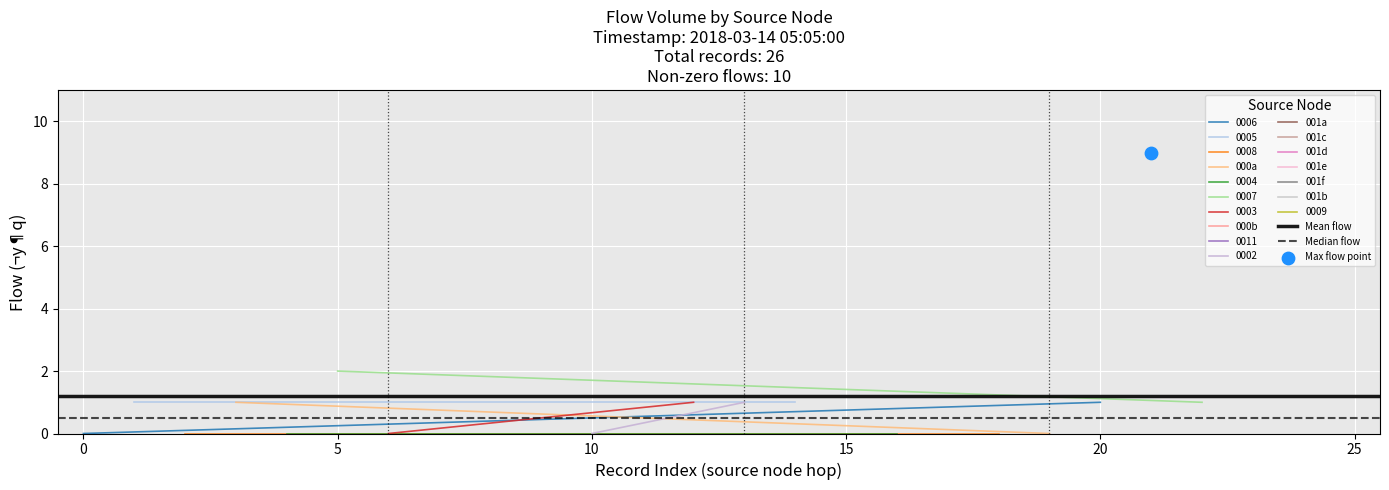

Which series reaches the minimum Y coordinate?

000a